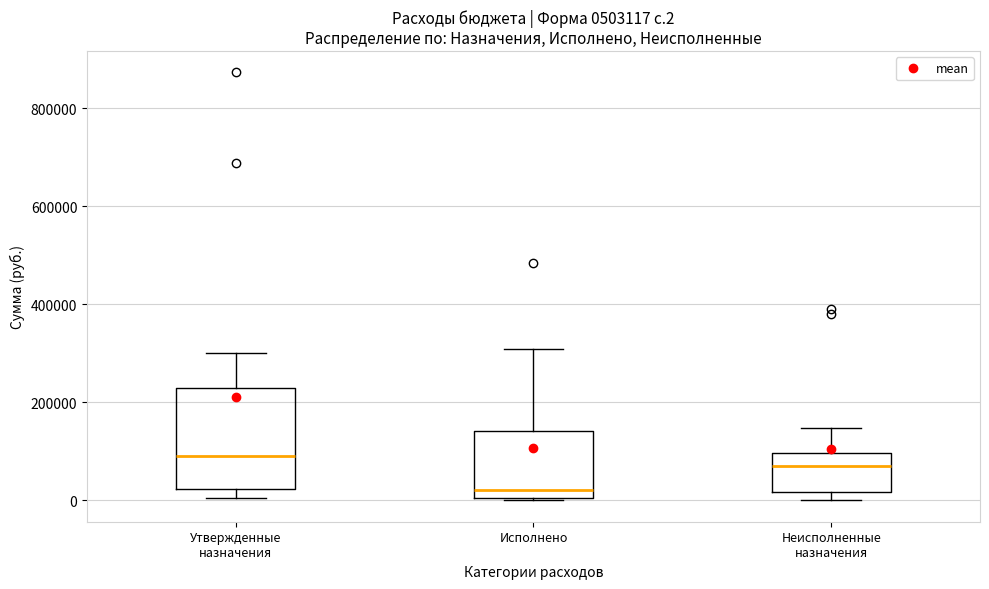

Where is the lower edge of the box for Неисполненные назначения on the y-axis? The values are not printed on the chart, so give them approximately, as read against the axis.

20000